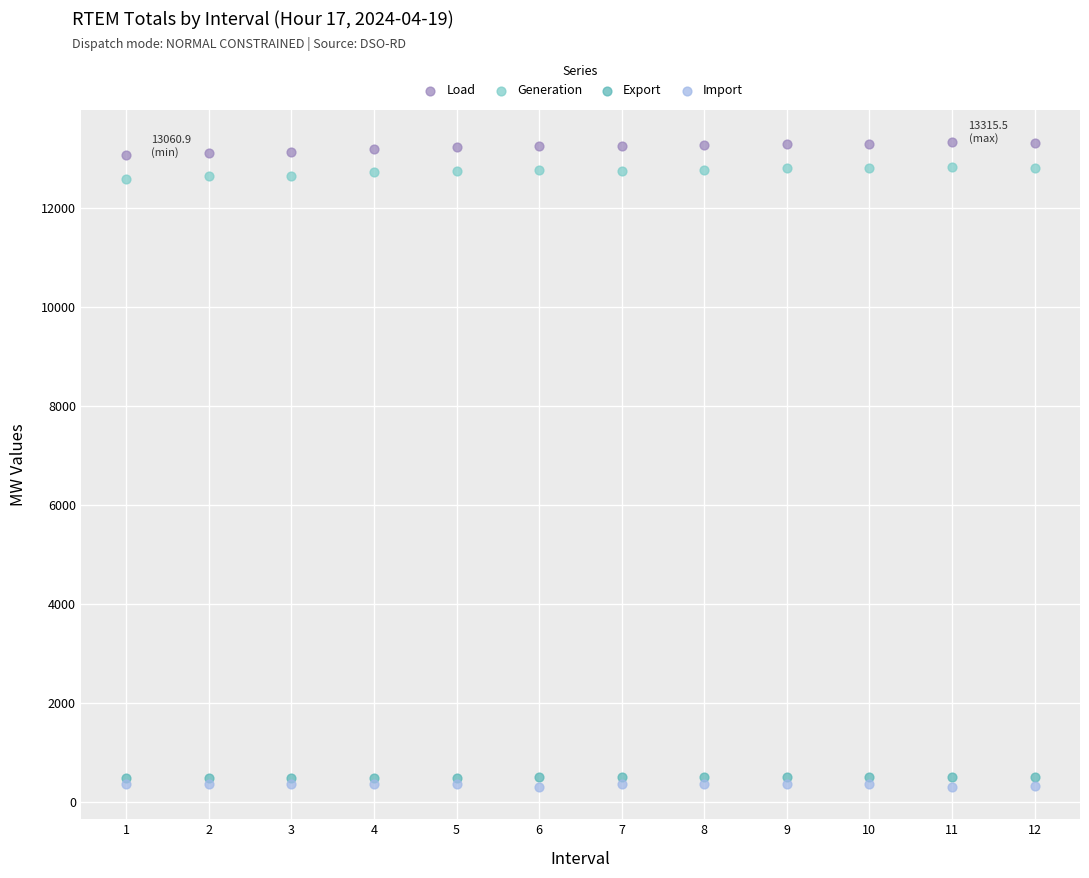

What are all the series names shown in the legend?

Load, Generation, Export, Import